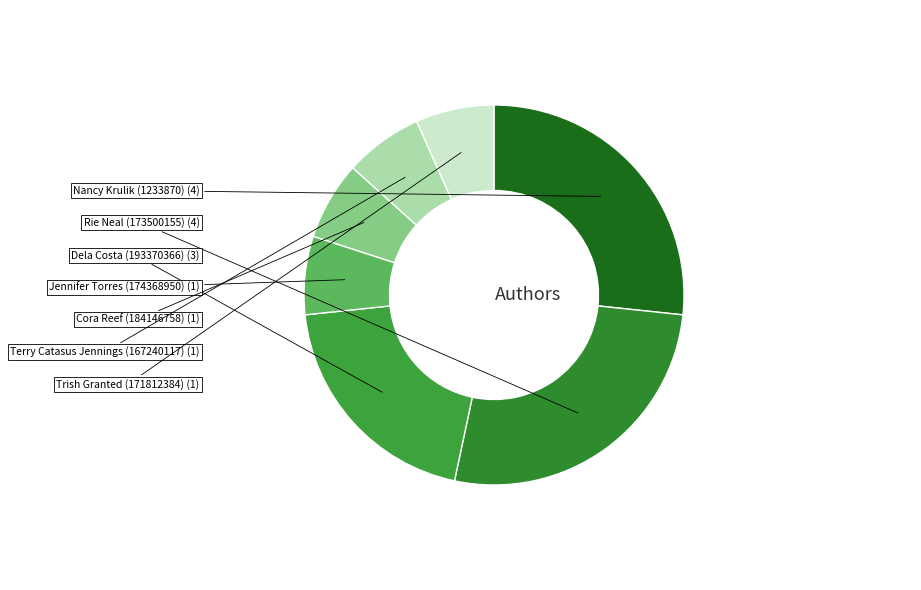

Do Terry Catasus Jennings (167240117) and Cora Reef (184146758) together represent more than half of the pie?

No